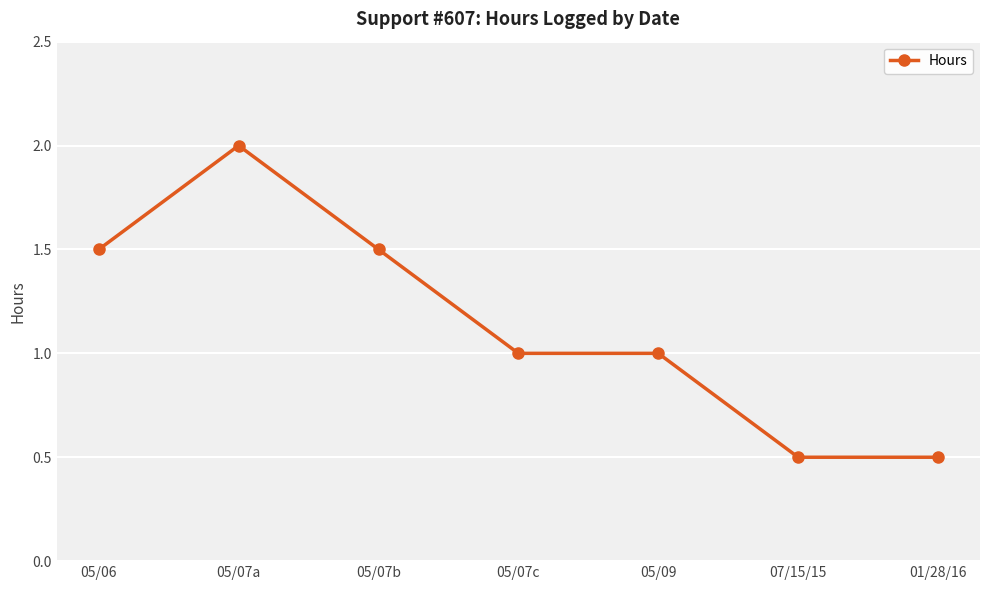

The chart shows a value of 1.7 at 05/07c. True or false?

False